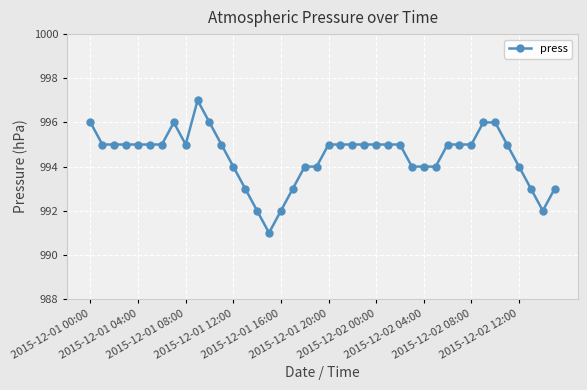

What is the average value?

994